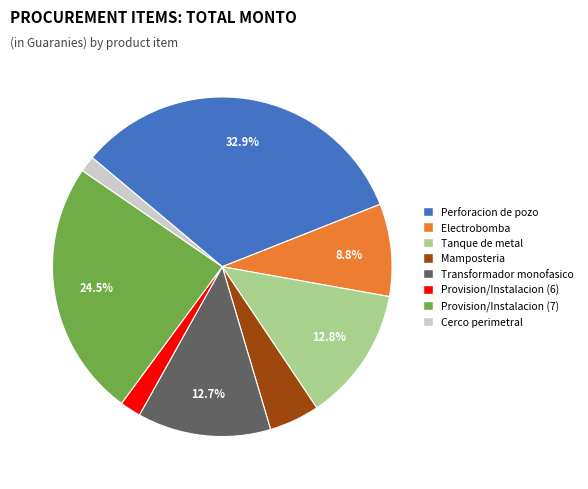

Combined, do Provision/Instalacion (6) and Mamposteria account for over 50%?

No